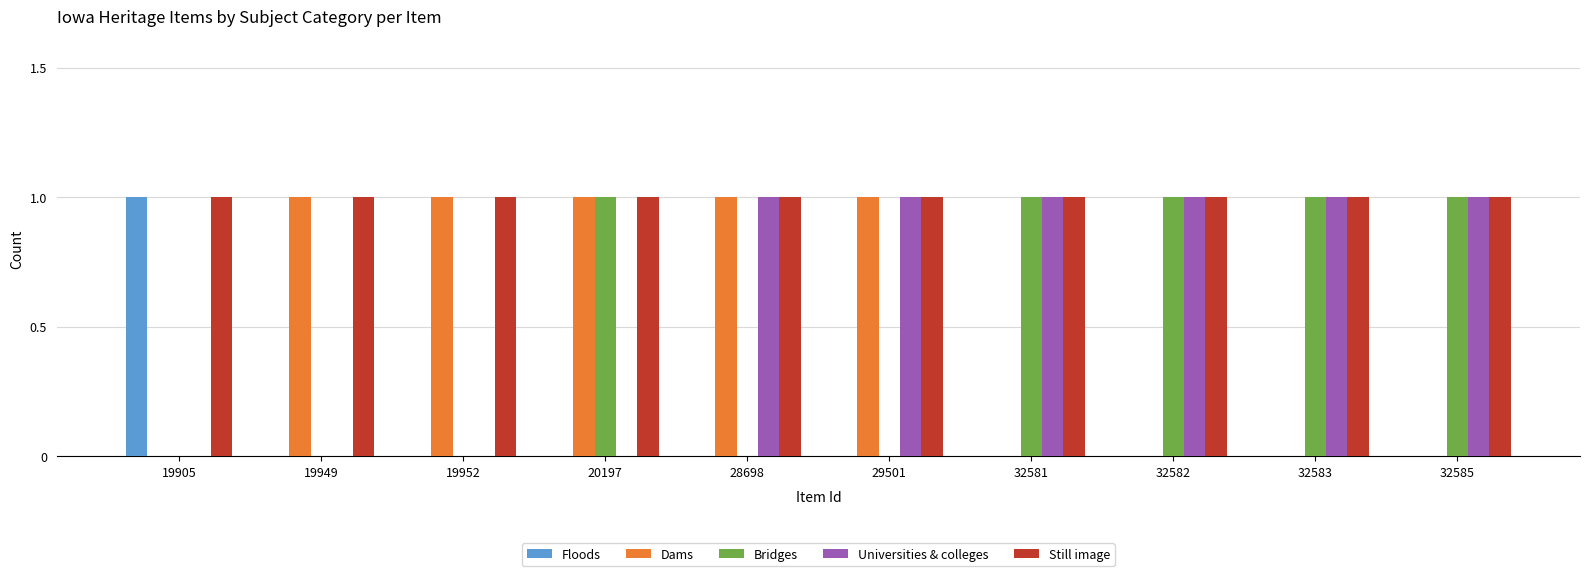

What is the total value across all series at 32582?

3